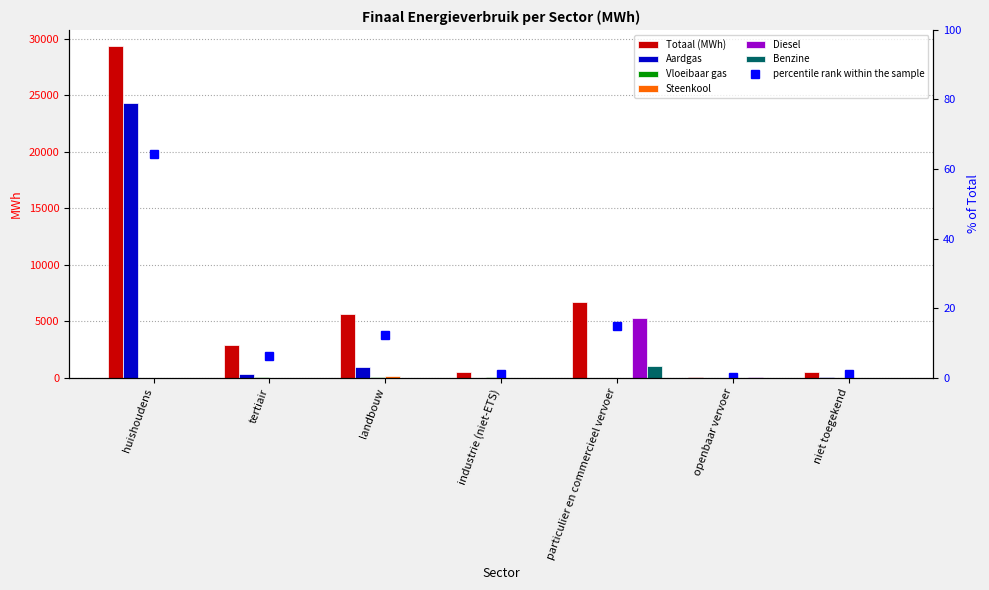

How many values in the Steenkool series exceed 0?

3